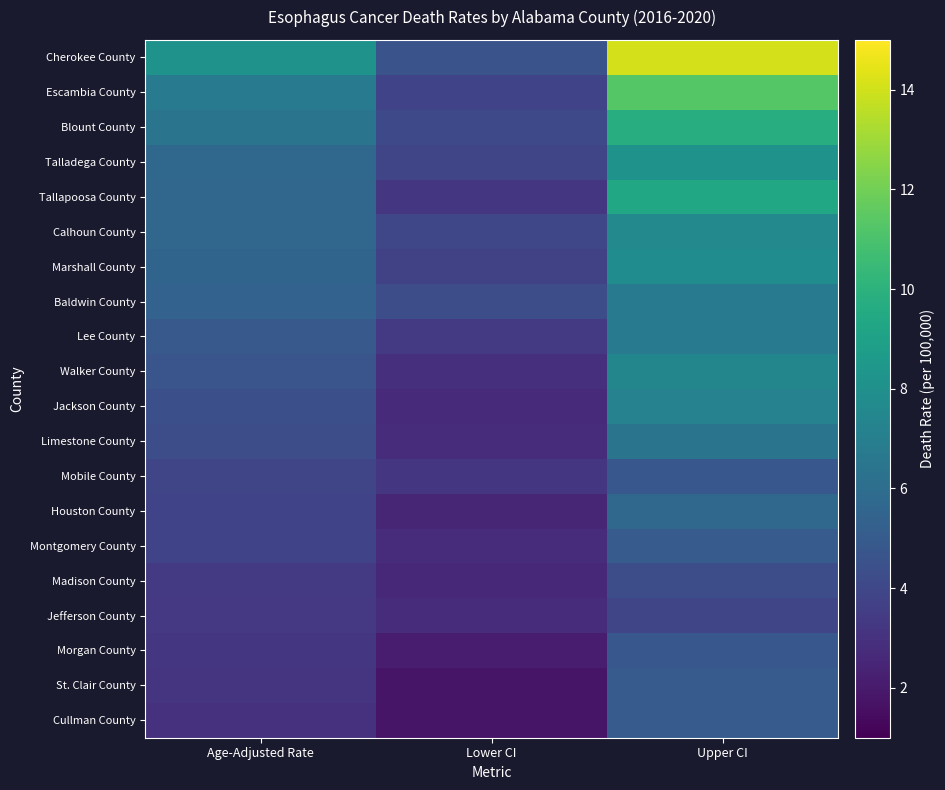

Which series has the largest total across all categories?

Cherokee County